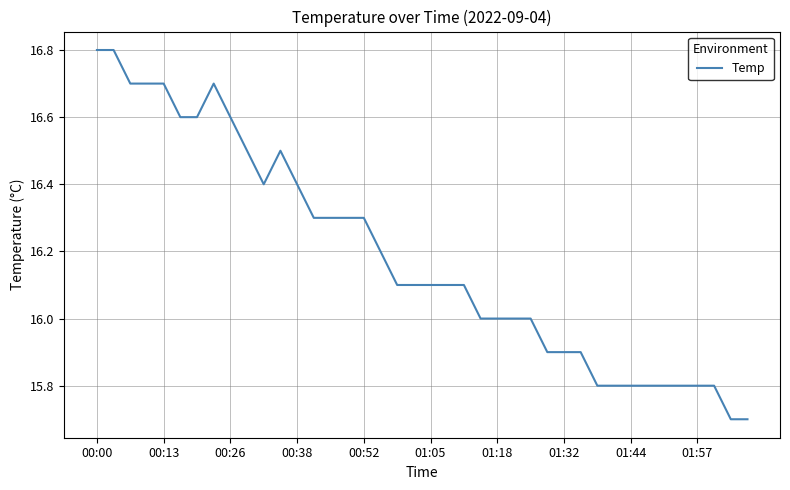

What is the greatest value displayed?

16.8